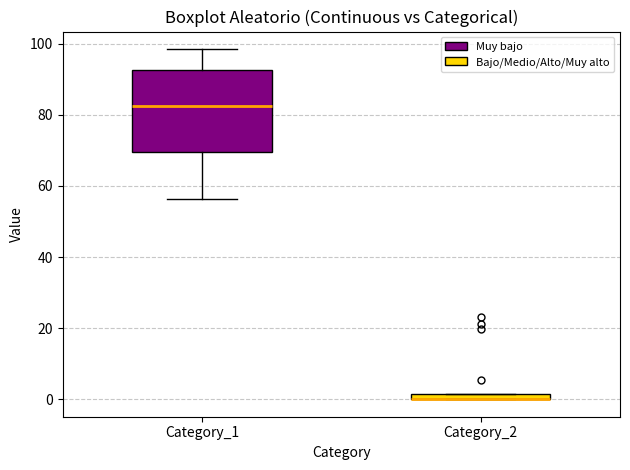

Where is the upper edge of the box for Category_2 on the y-axis? The values are not printed on the chart, so give them approximately, as read against the axis.

2